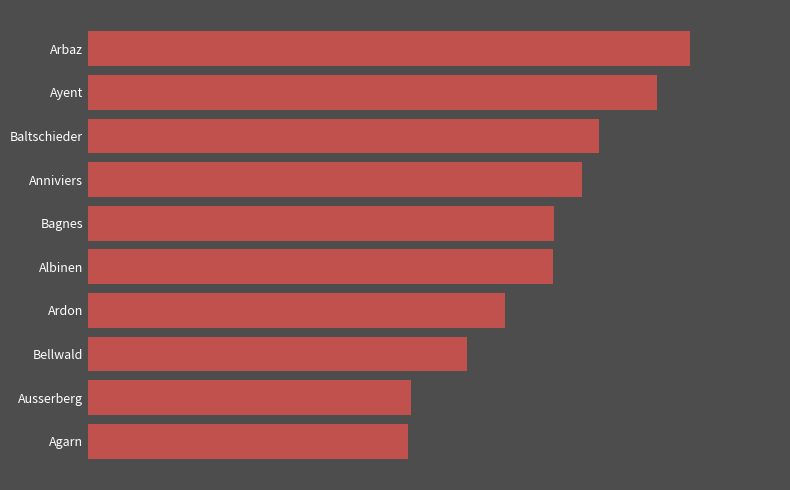

Are the bars horizontal?

Yes